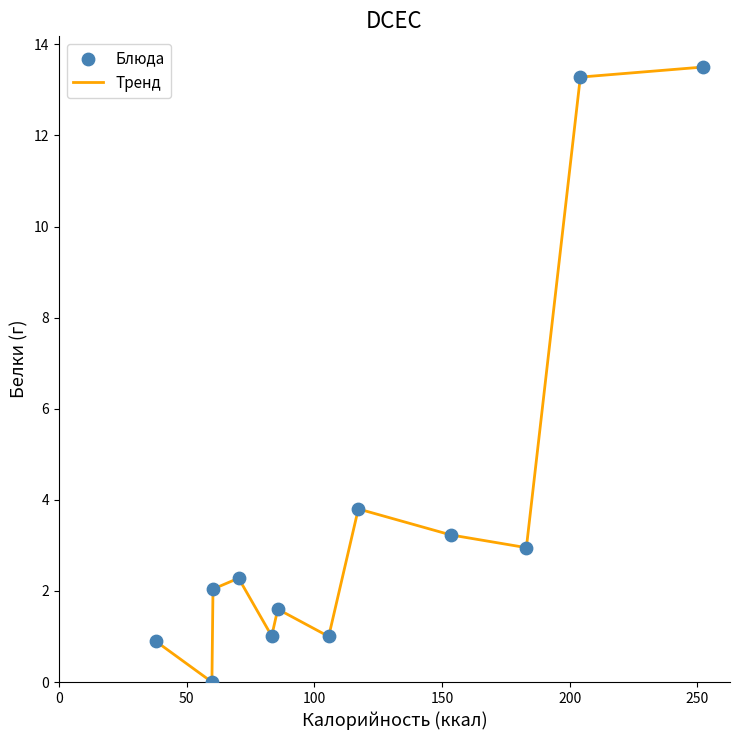

What is the greatest value displayed?

13.5